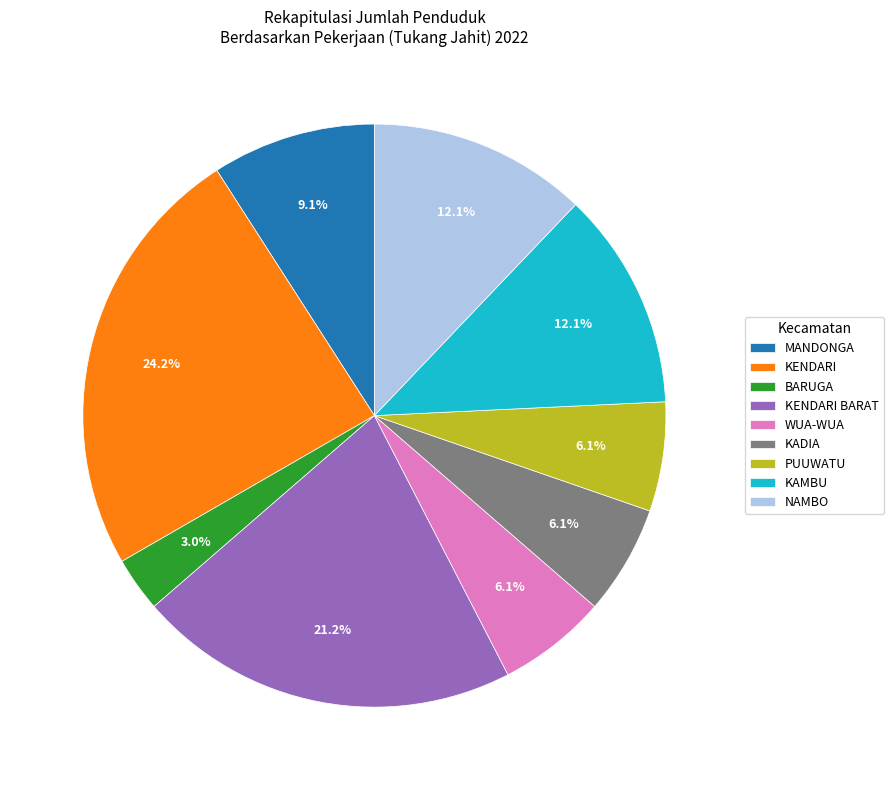

To the nearest percent, what percentage of the pie is WUA-WUA?

6%